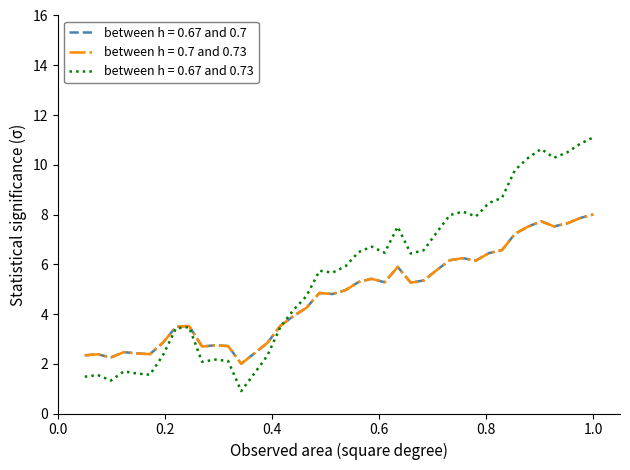

Which series has the largest total across all categories?

between h = 0.67 and 0.73